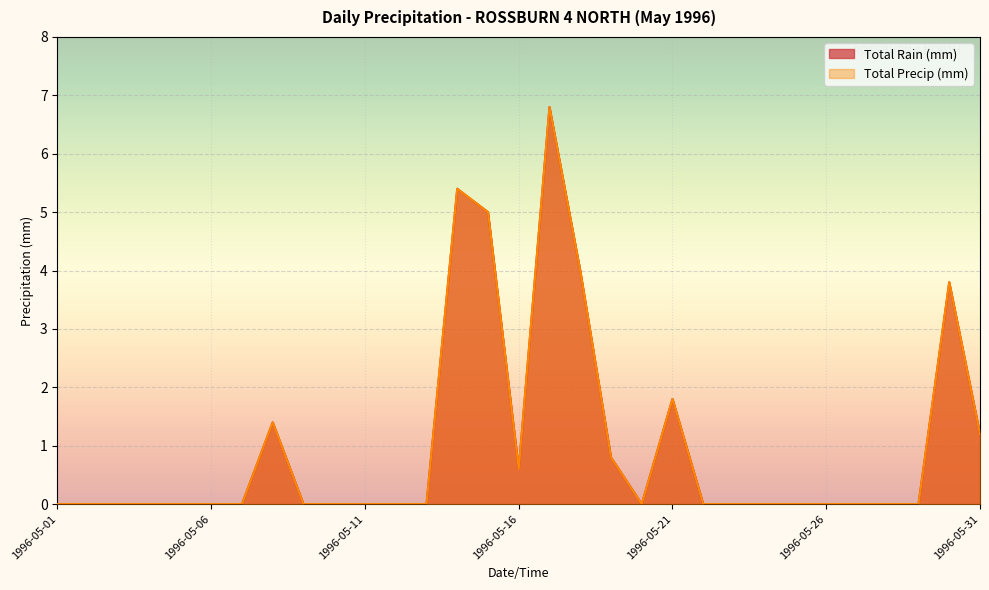

At which category is the sum across all series the highest?

1996-05-17